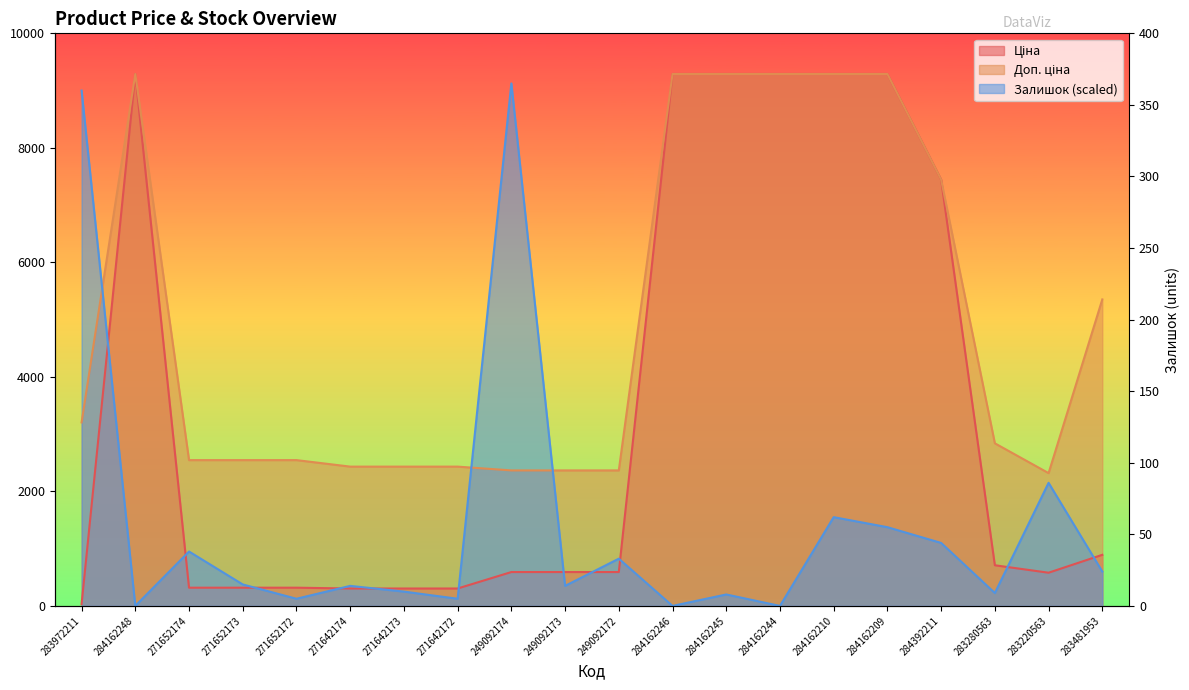

True or false: Ціна has a value of 9290.5 at 284162209.

True